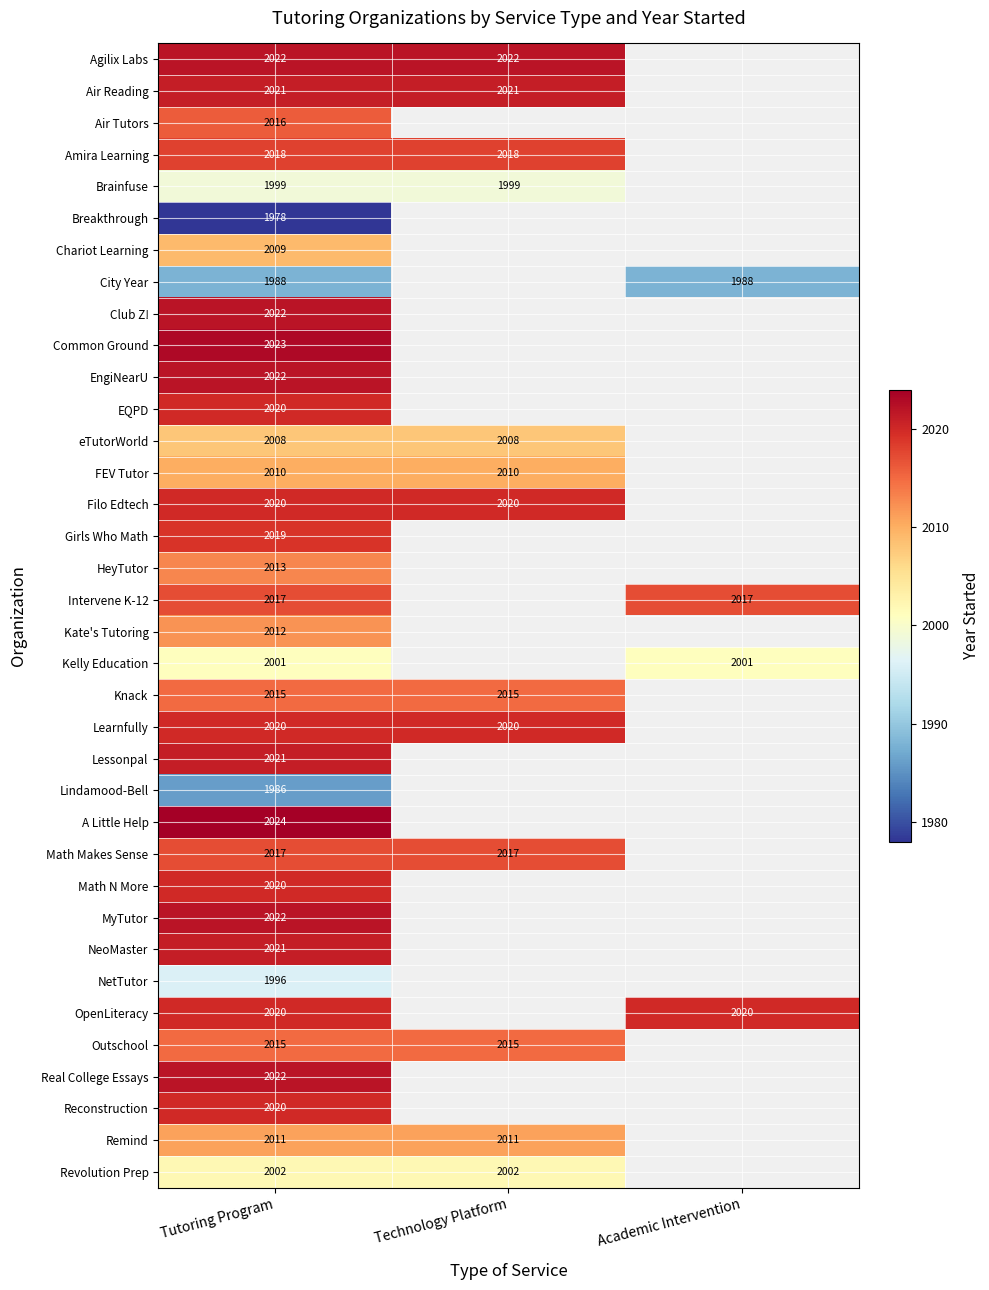

Which has a higher value, Academic Intervention or Tutoring Program?

Tutoring Program